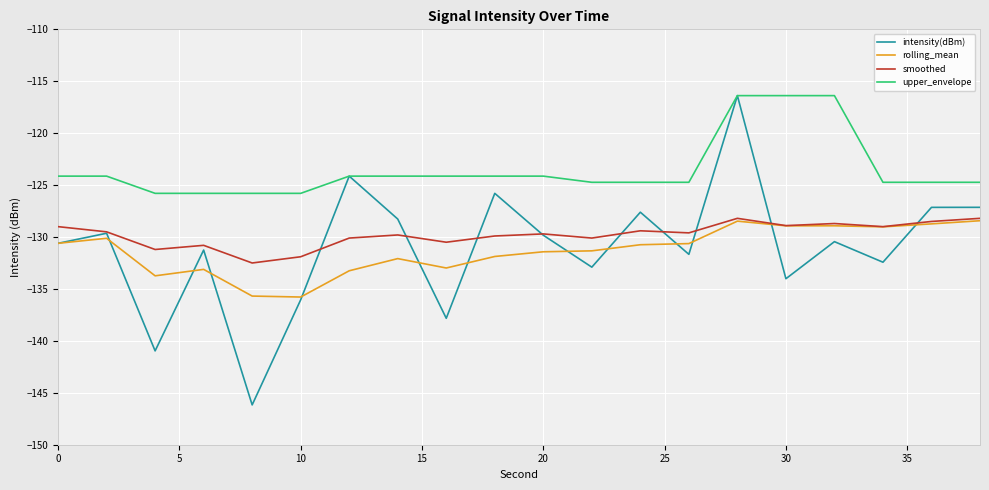

Which series has the widest spread of values?

intensity(dBm)